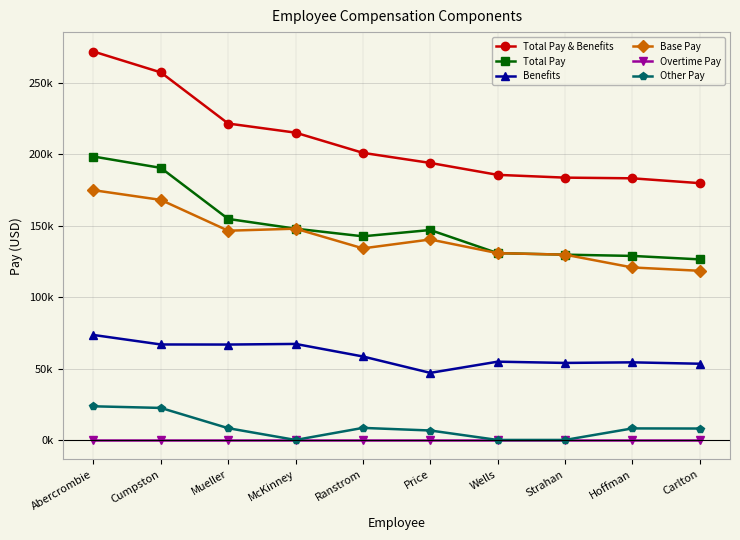

True or false: Base Pay and Overtime Pay intersect in this chart.

False